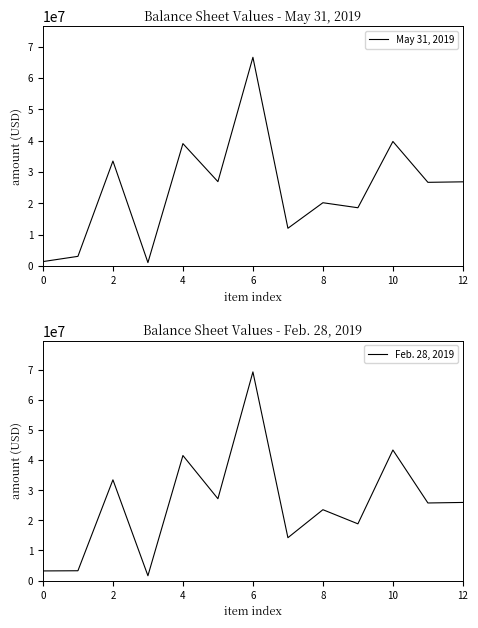

Does the chart have visible grid lines?

No